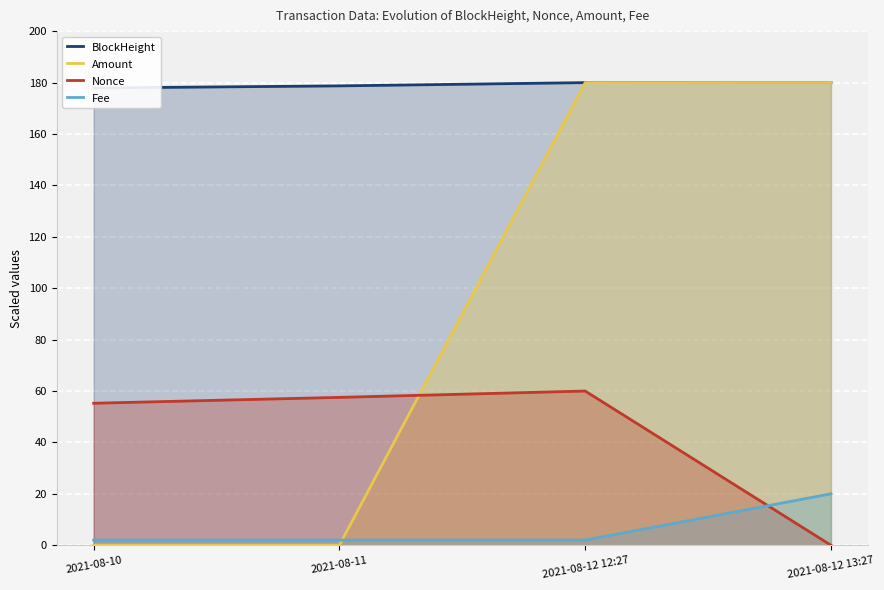

At 2021-08-12 13:27, list the series in order from smallest to largest.

Nonce, Fee, BlockHeight, Amount